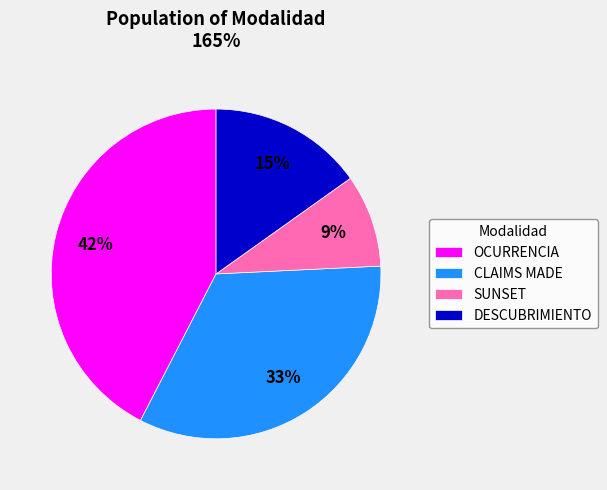

To the nearest percent, what is the difference between the CLAIMS MADE and SUNSET slice percentages?

24%